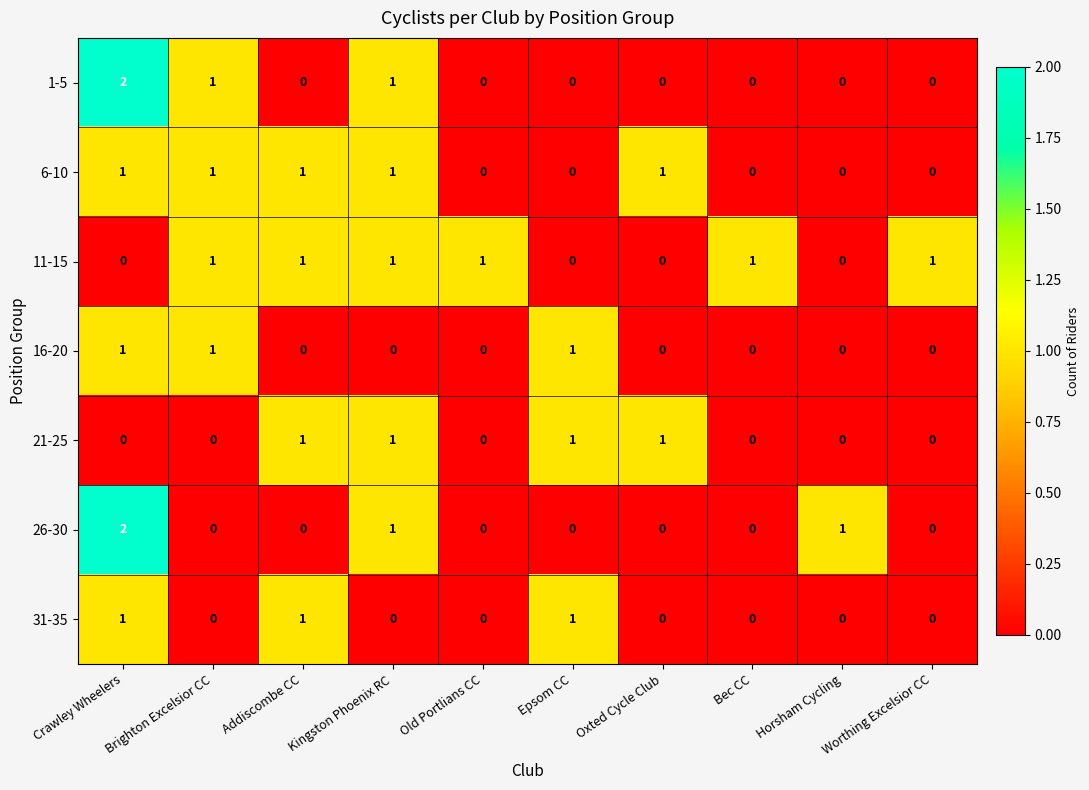

Which category has the highest value across all series?

Crawley Wheelers